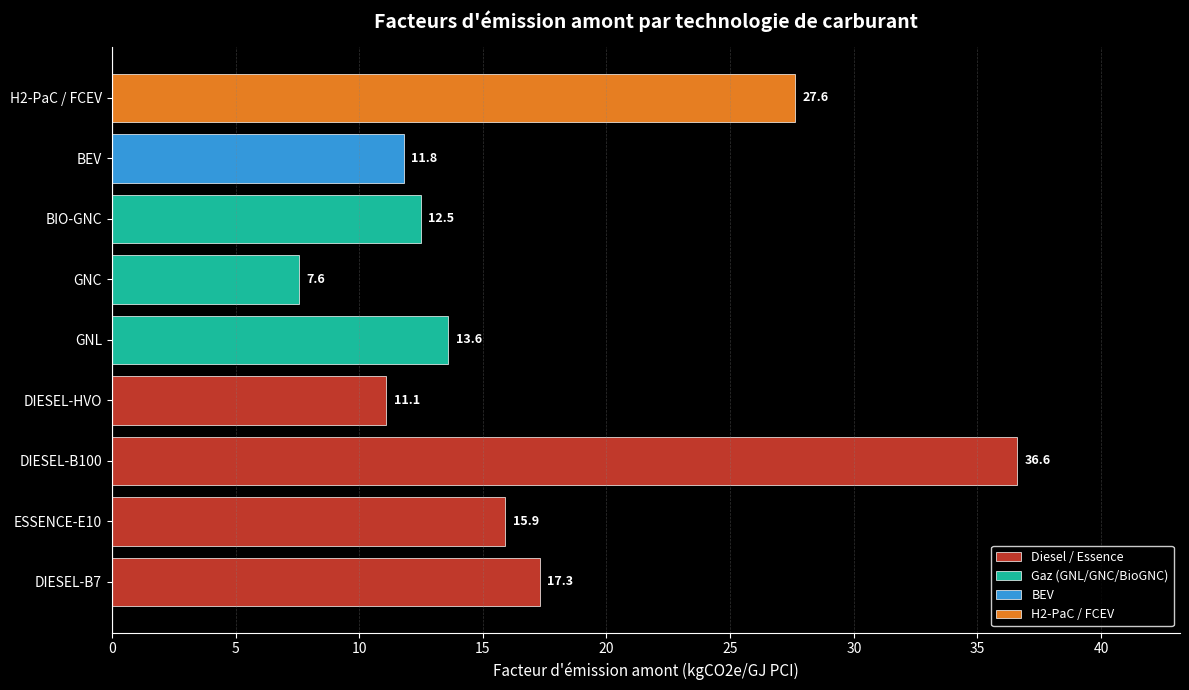

Are the bars grouped side by side (vs. stacked)?

No